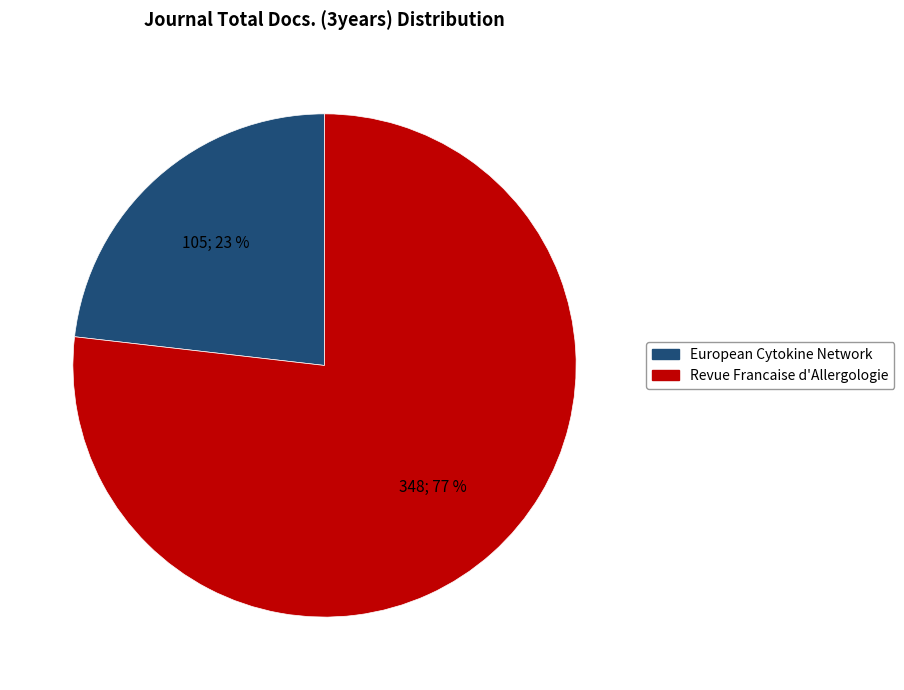

To the nearest percent, what is the average slice percentage?

50%